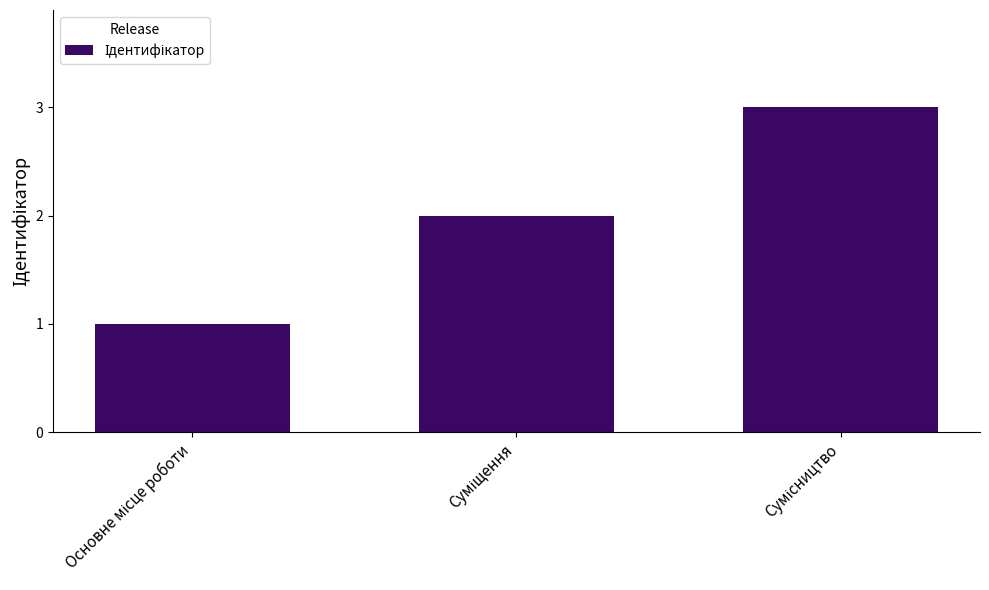

What is the greatest value displayed?

3